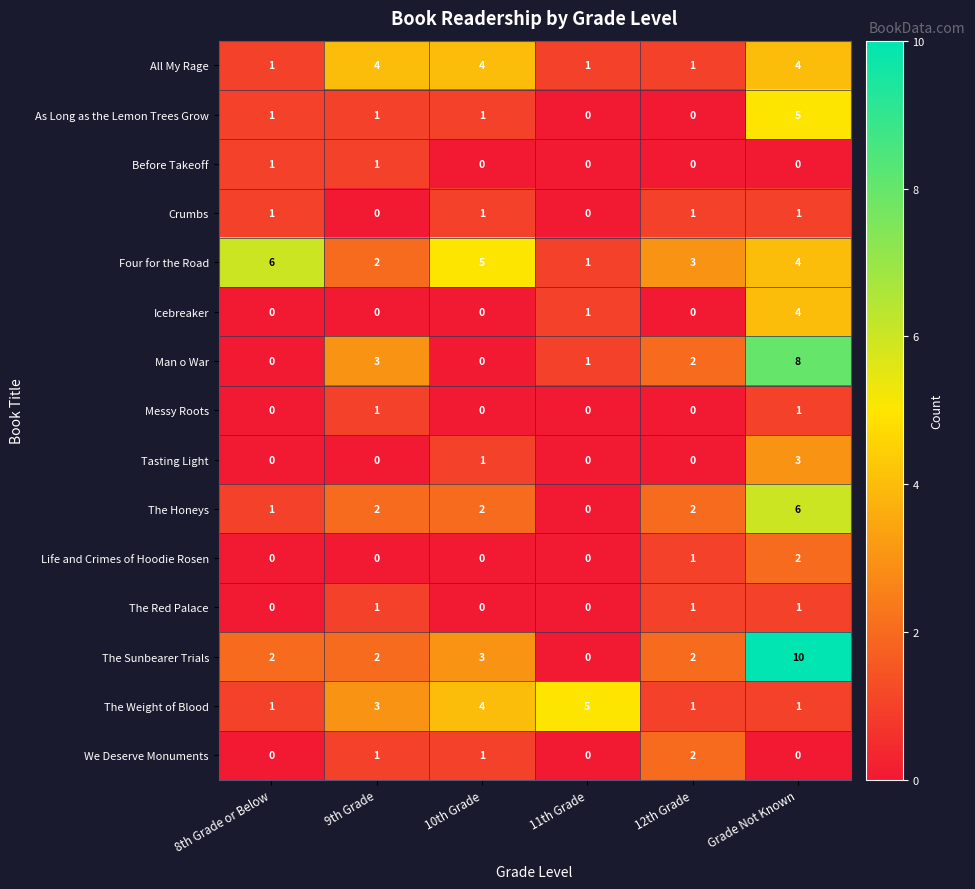

At which label is The Weight of Blood closest to 3?

9th Grade